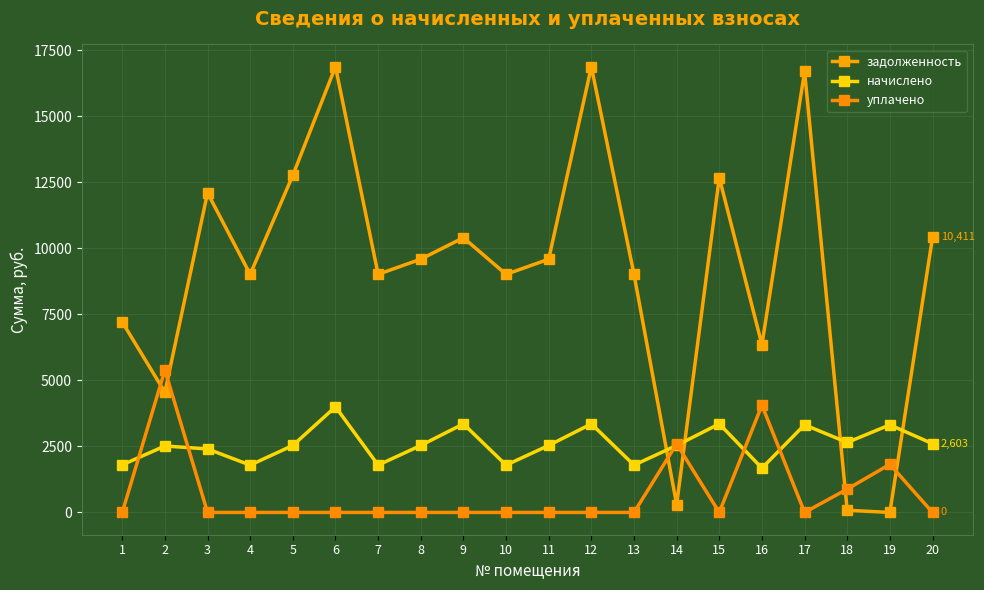

Which series changed the most between 4 and 6?

задолженность